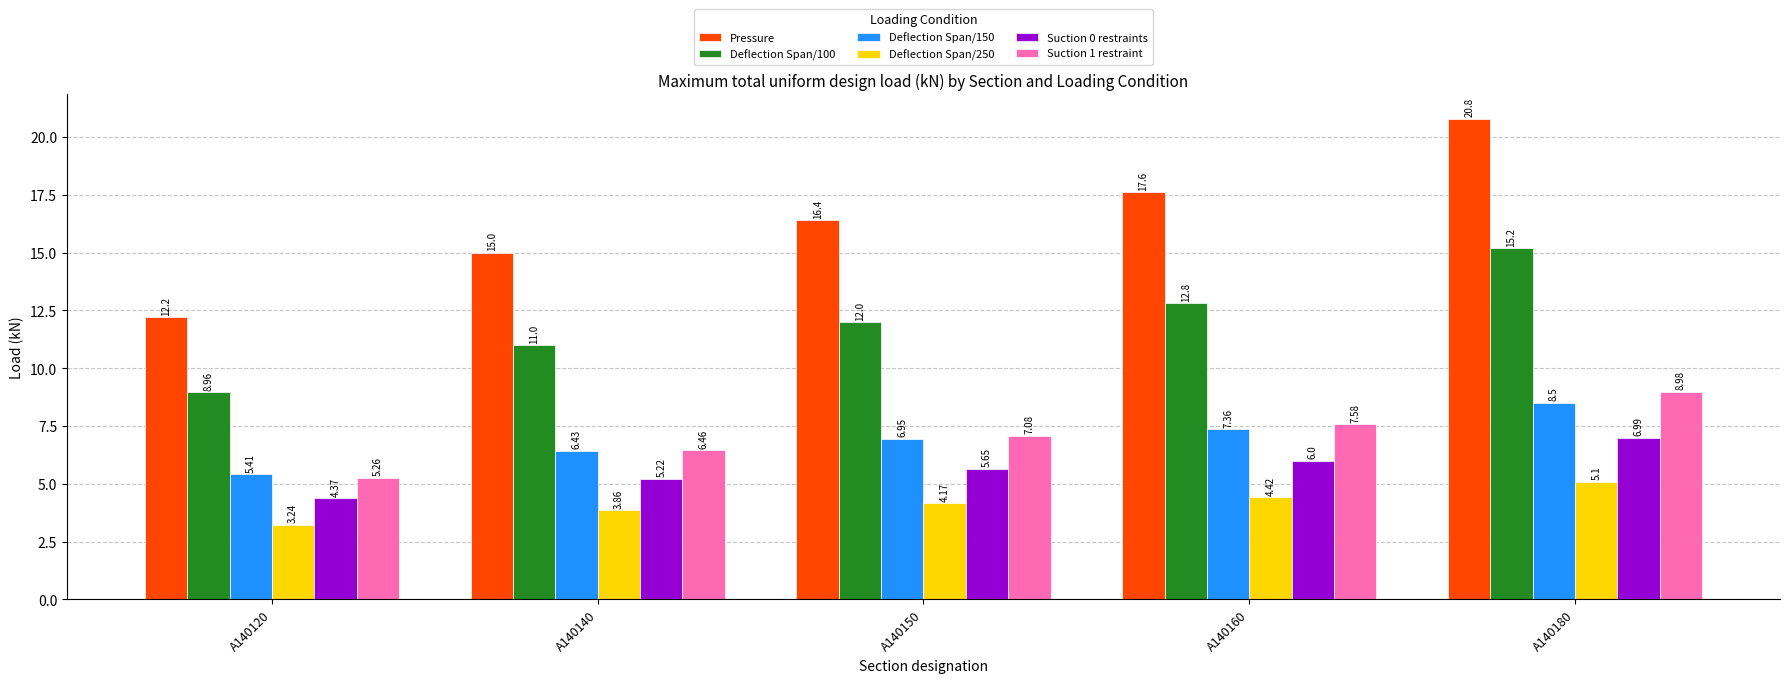

True or false: Pressure has a value of 12.2 at A140120.

True